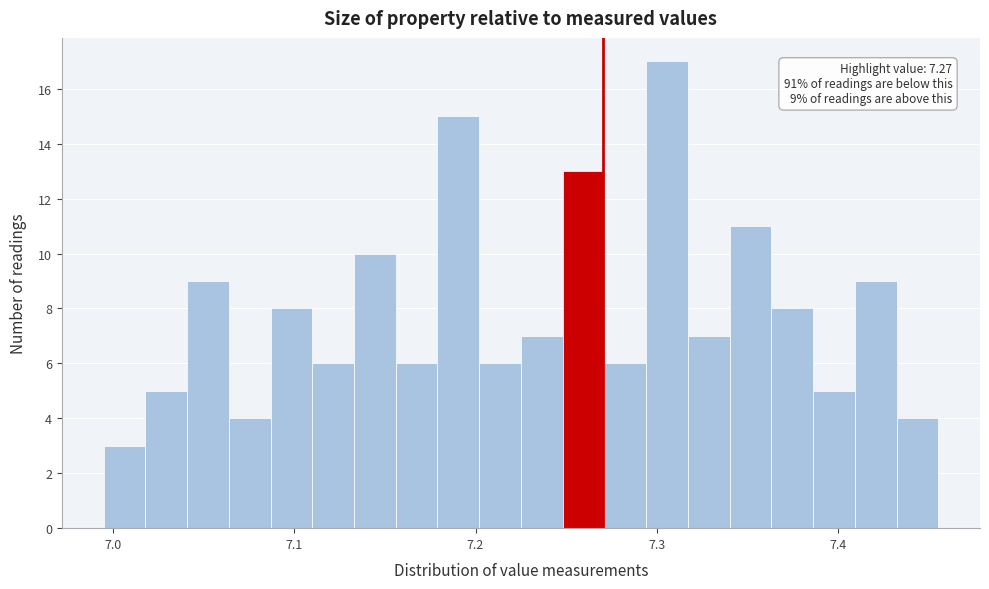

Around what value on the x-axis is the tallest bar? Give the approximate position of its centre, as read against the axis.

7.31